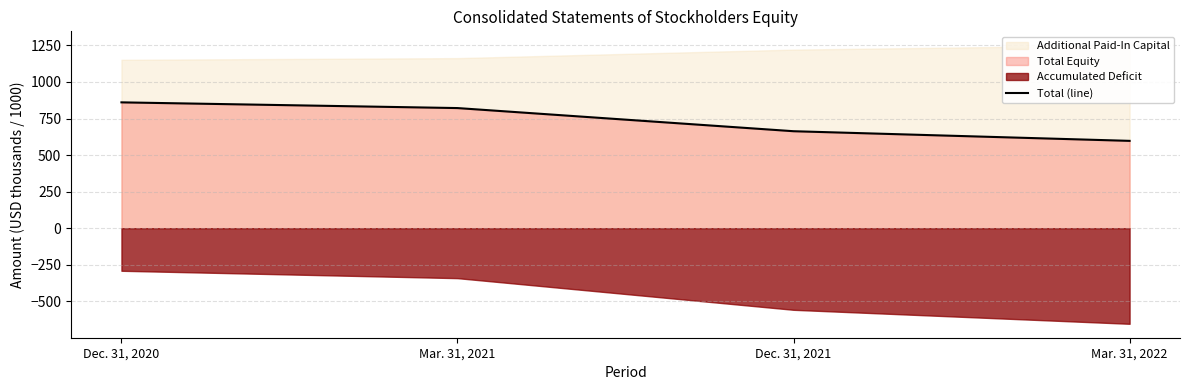

Is it true that the value at Mar. 31, 2022 is 597.4?

True